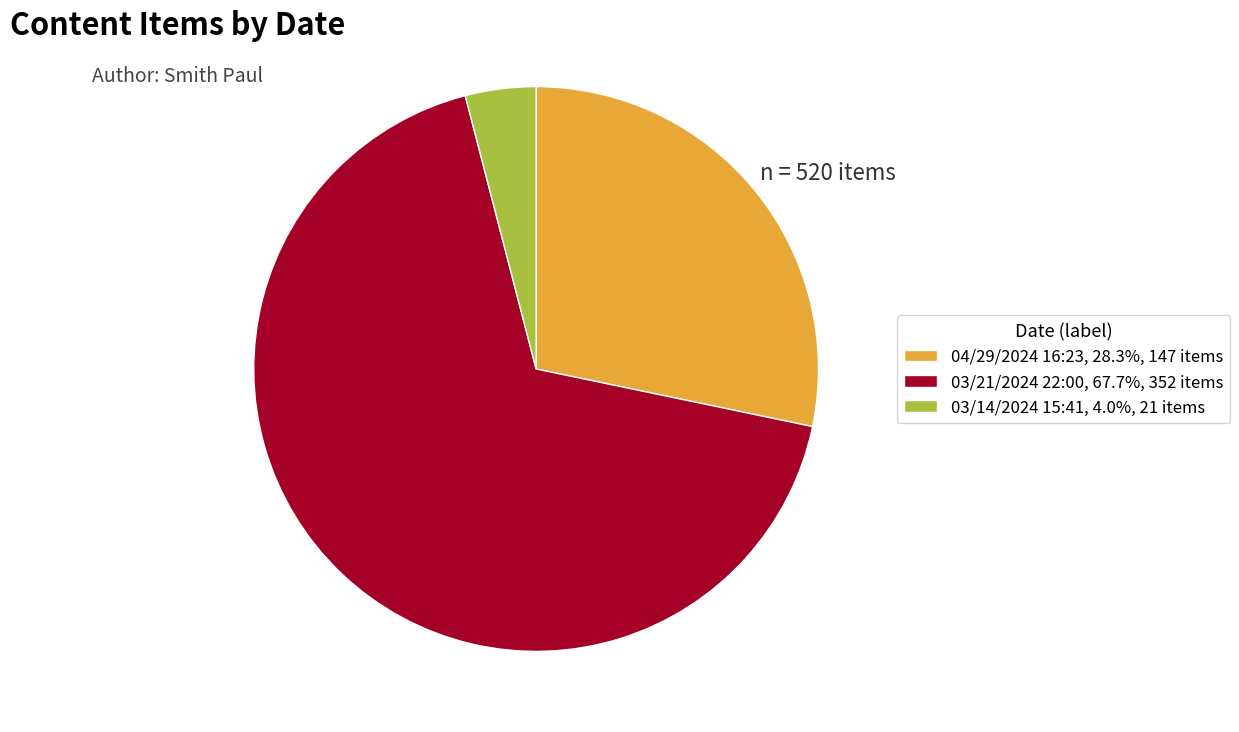

Do 04/29/2024 16:23, 28.3%, 147 items and 03/14/2024 15:41, 4.0%, 21 items together represent more than half of the pie?

No